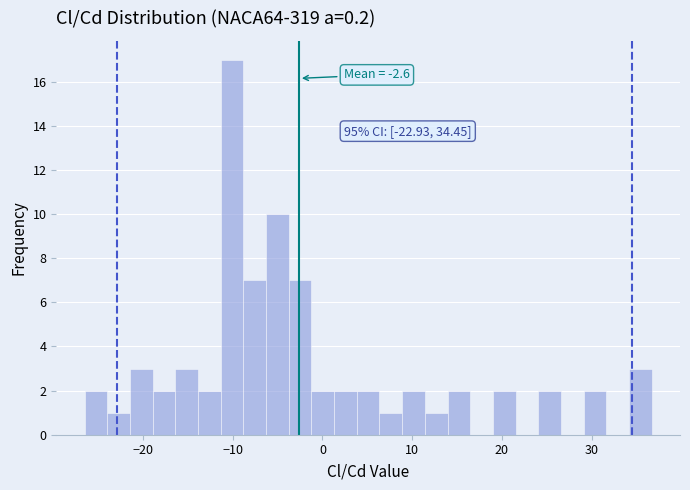

Read against the x-axis, roughly where is the centre of the tallest bar?

-10